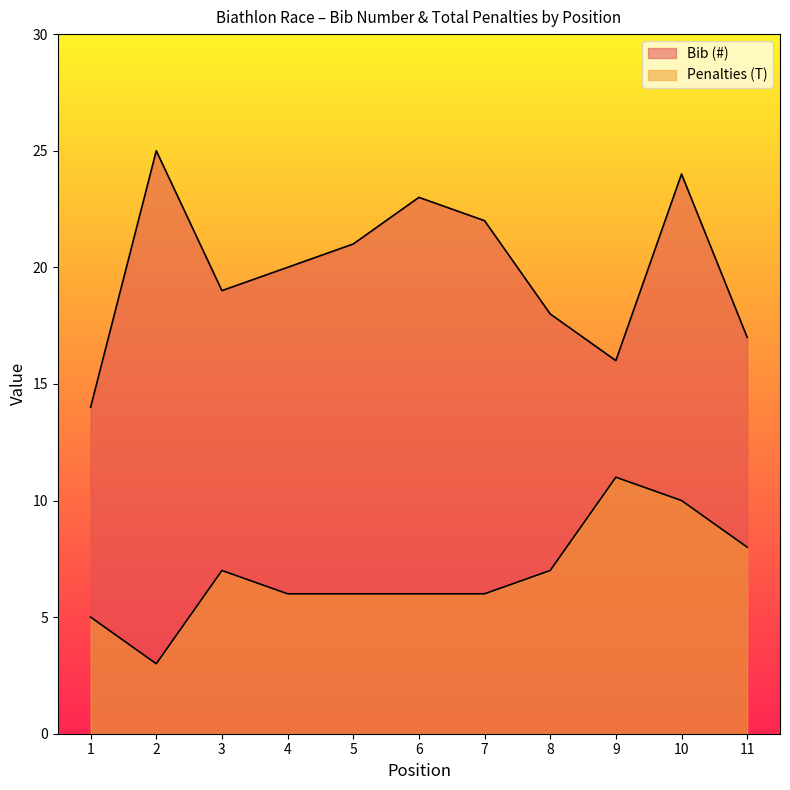

Is the value of Bib (#) at 10 greater than the value of Penalties (T) at 8?

Yes